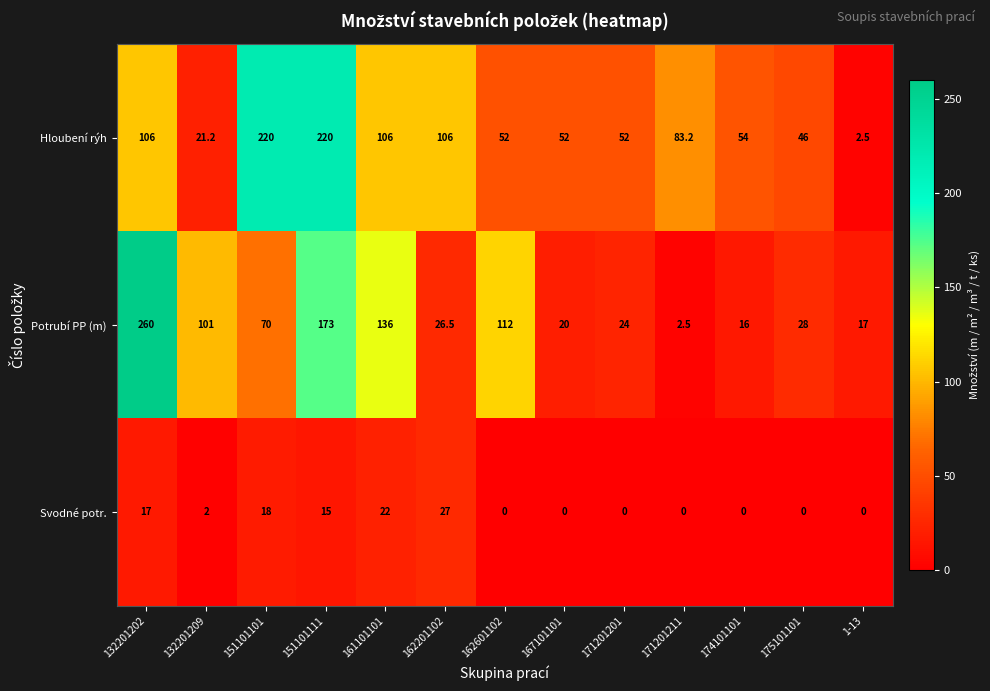

The Svodné potr. series shows 18.0 at 151101101. True or false?

True